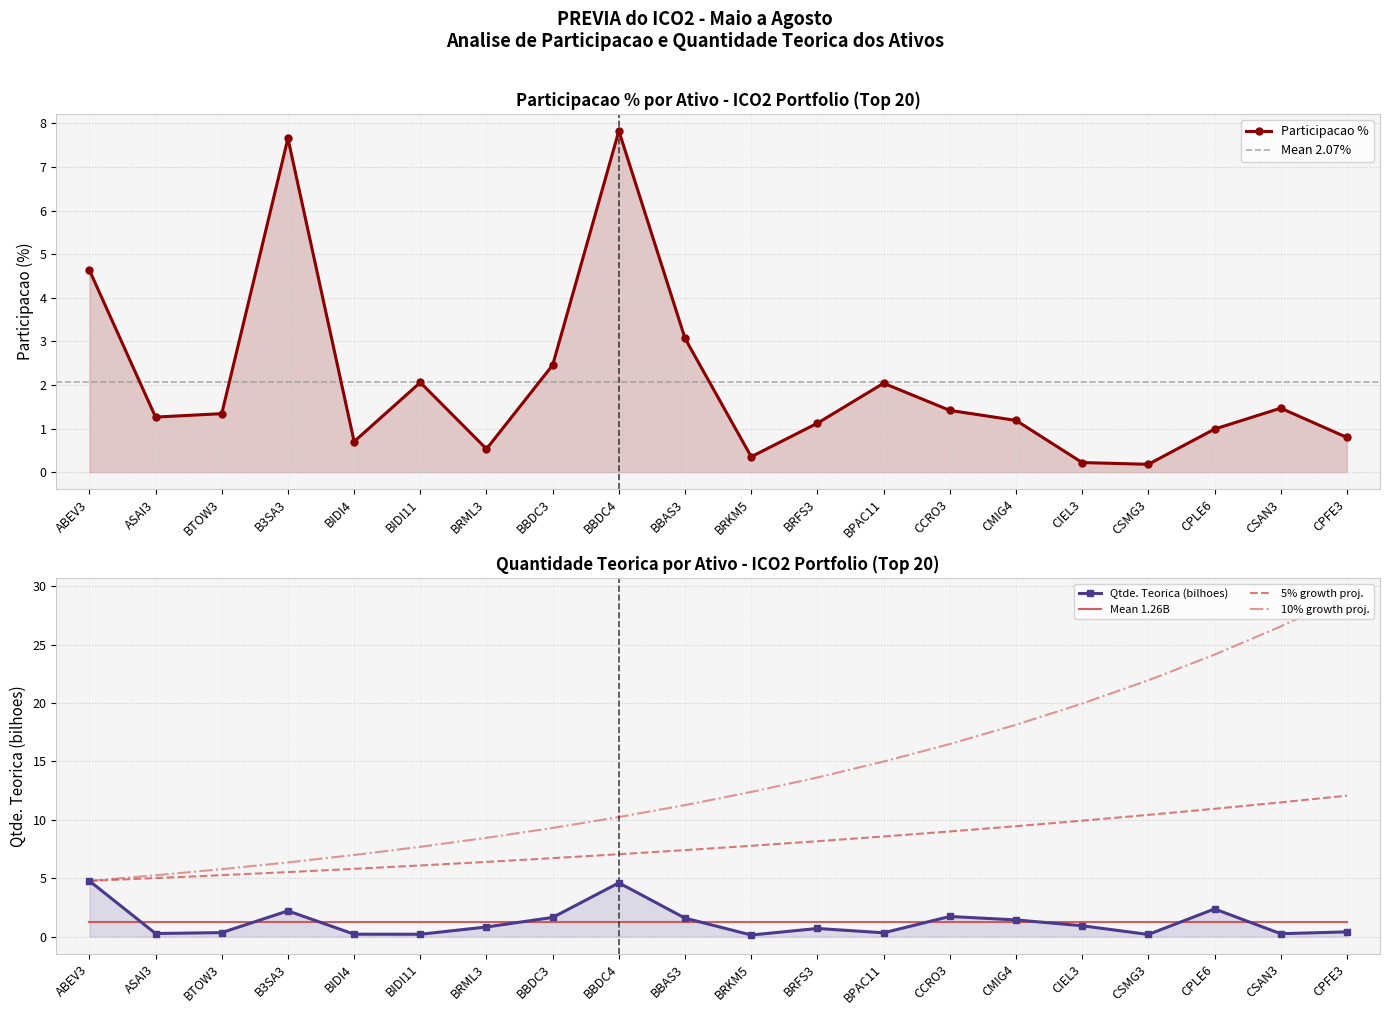

What is the difference between the values at BBAS3 and BRFS3?

1.9